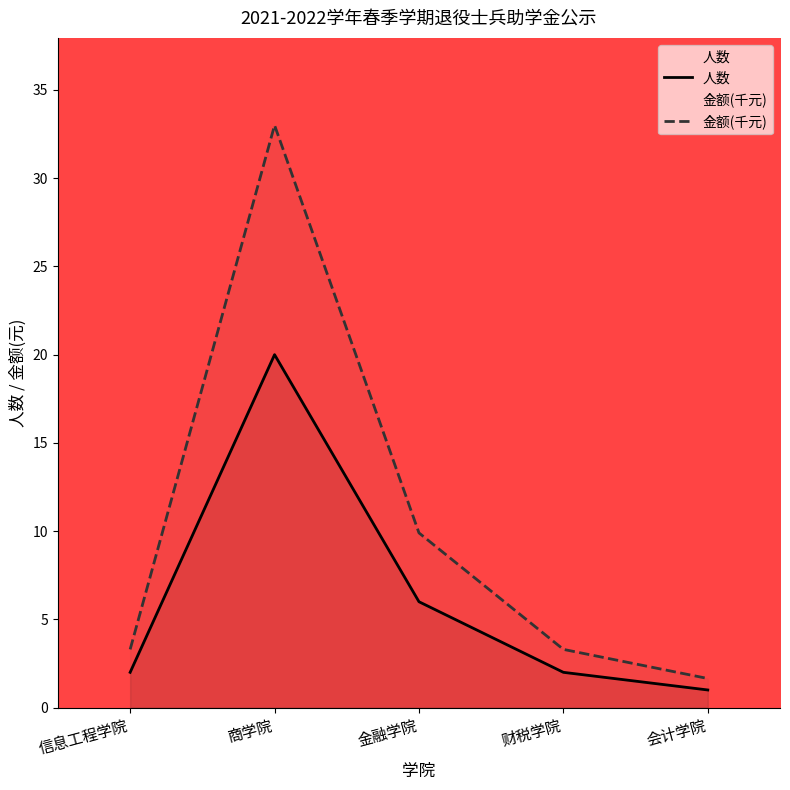

What is the difference between the maximum and minimum values in the 人数 series?

19.0